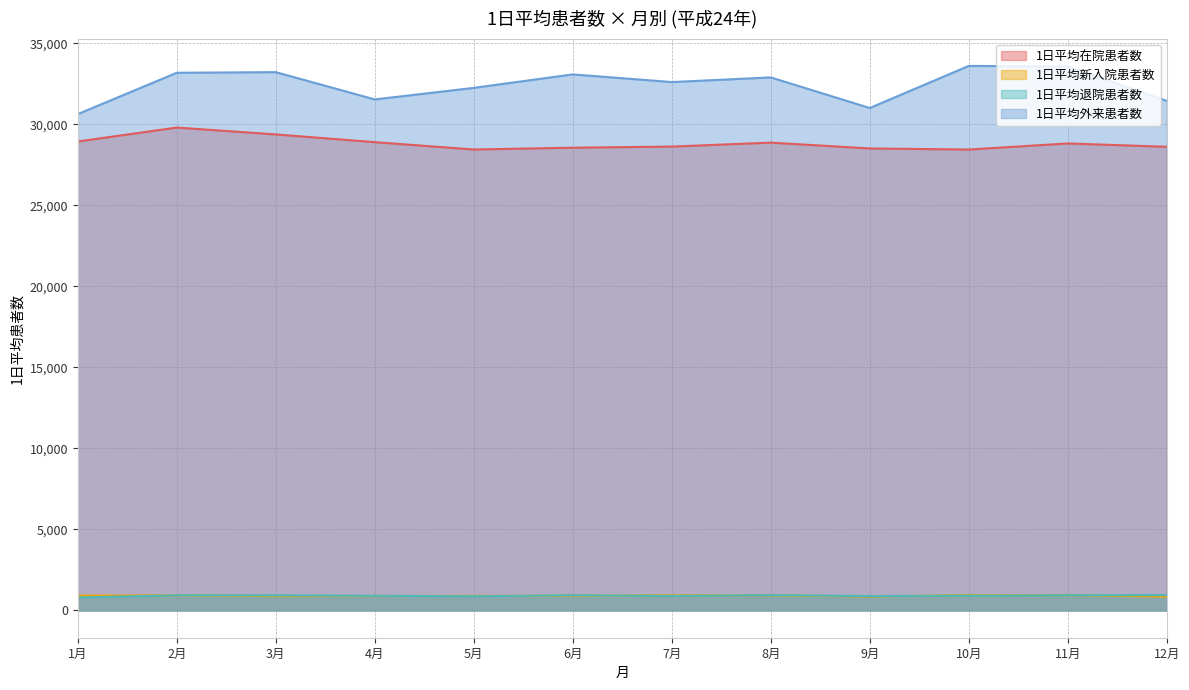

Which series changed the most between 4月 and 6月?

1日平均外来患者数